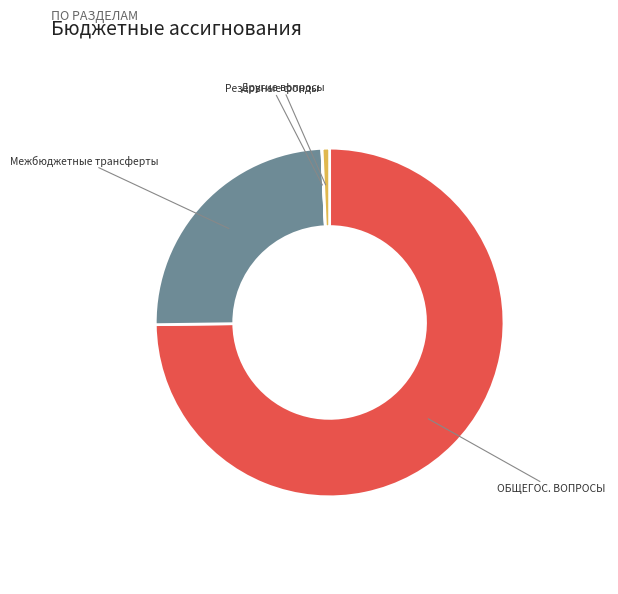

Does Другие вопросы account for over 50% of the chart?

No